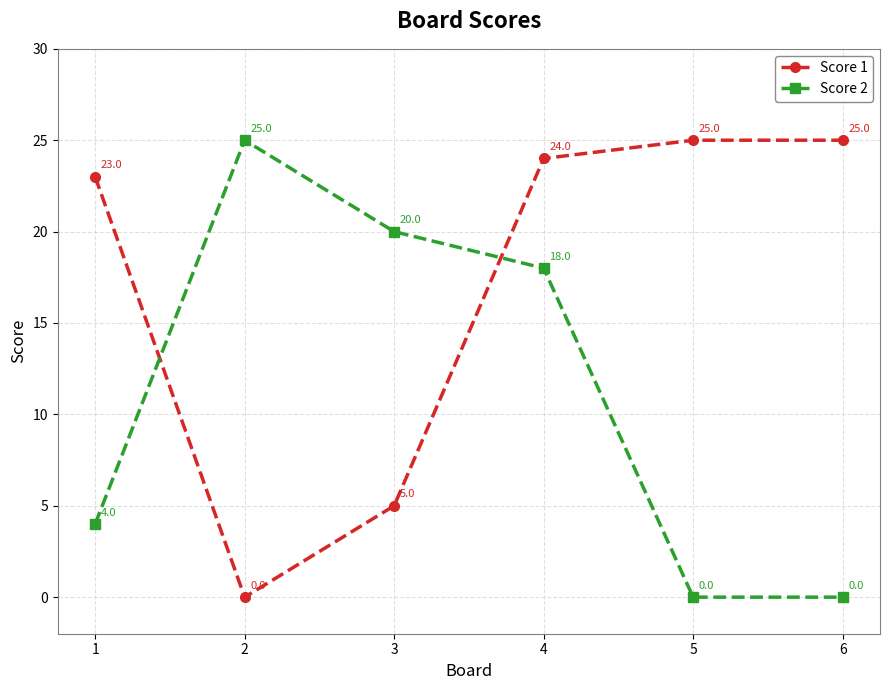

Rank the series by their average value, from highest to lowest.

Score 1, Score 2